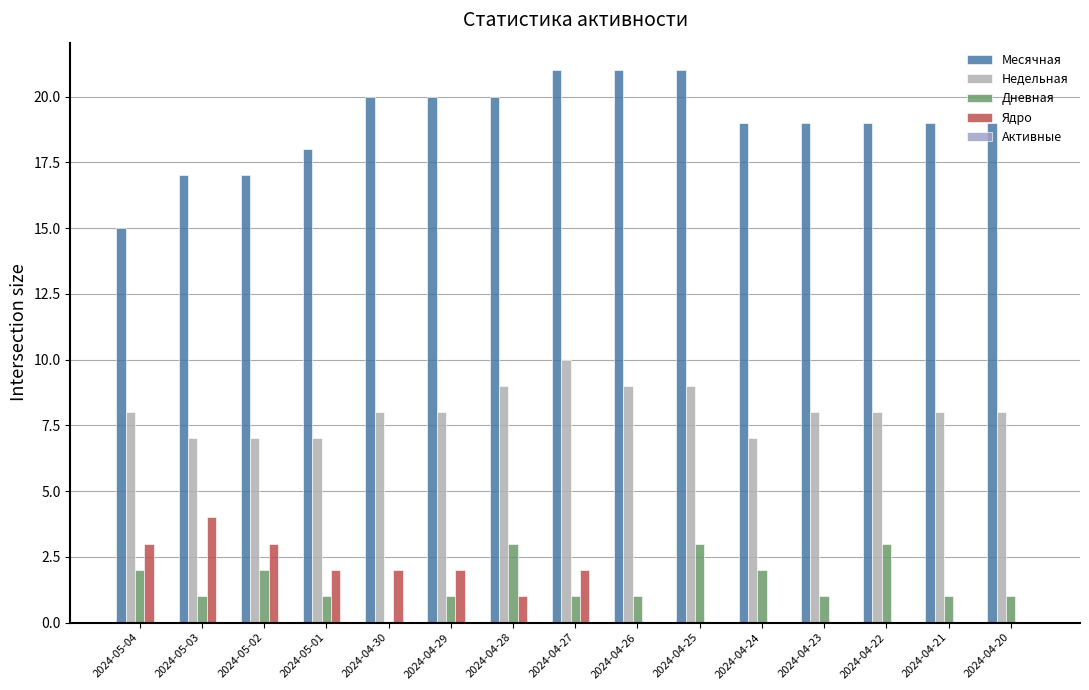

Where is Месячная nearest to the value 18?

2024-05-01